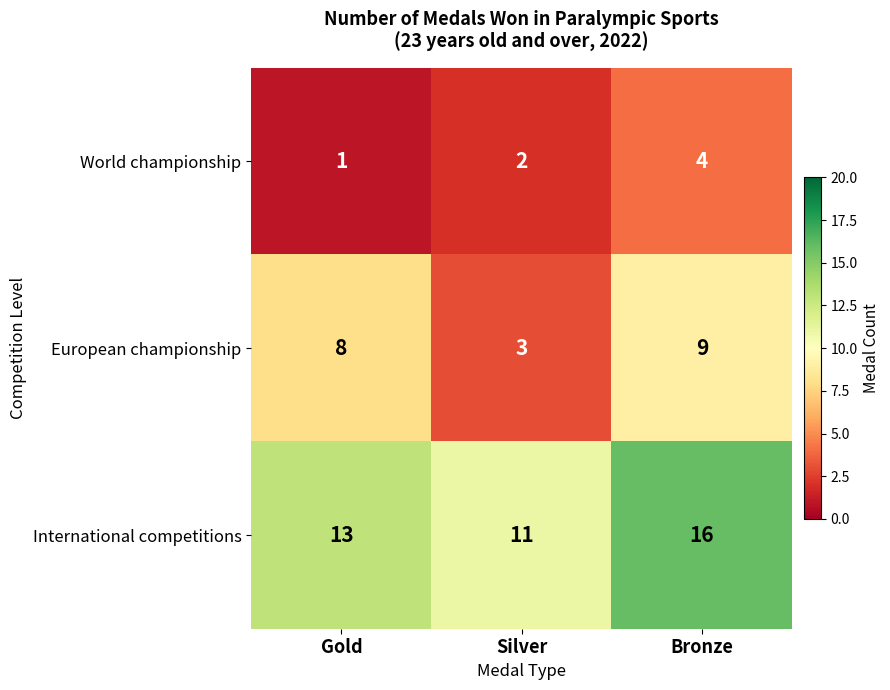

Reading right to left, transcribe all the data shown in this chart.

World championship: 4	2	1
European championship: 9	3	8
International competitions: 16	11	13